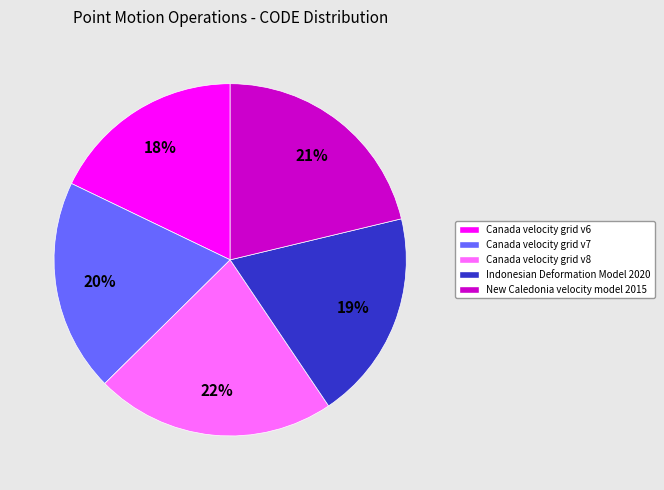

Which slice is the smallest?

Canada velocity grid v6